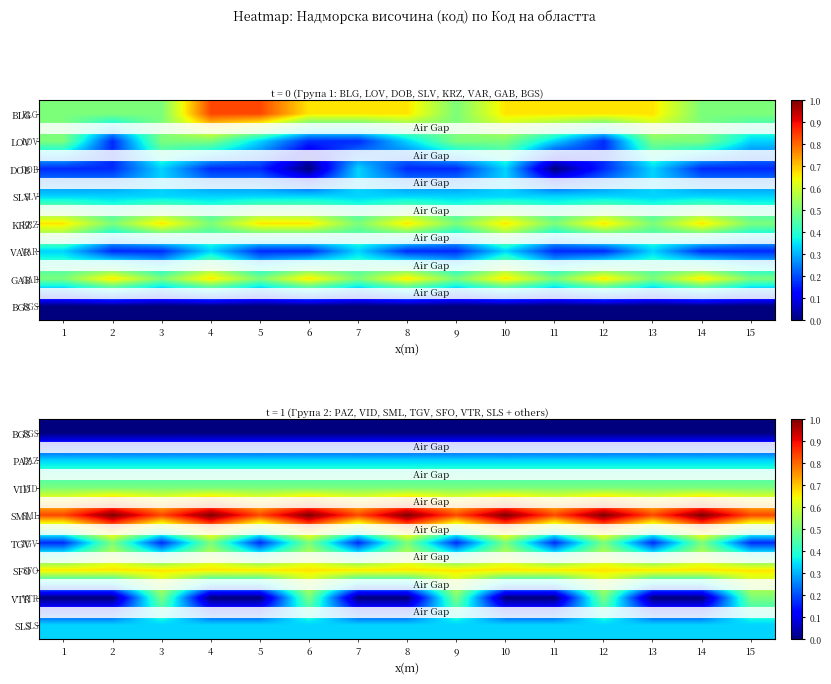

At 7, list the series in order from smallest to largest.

BGS, VTR, TGV, PAZ, SLS, VID, SFO, SML